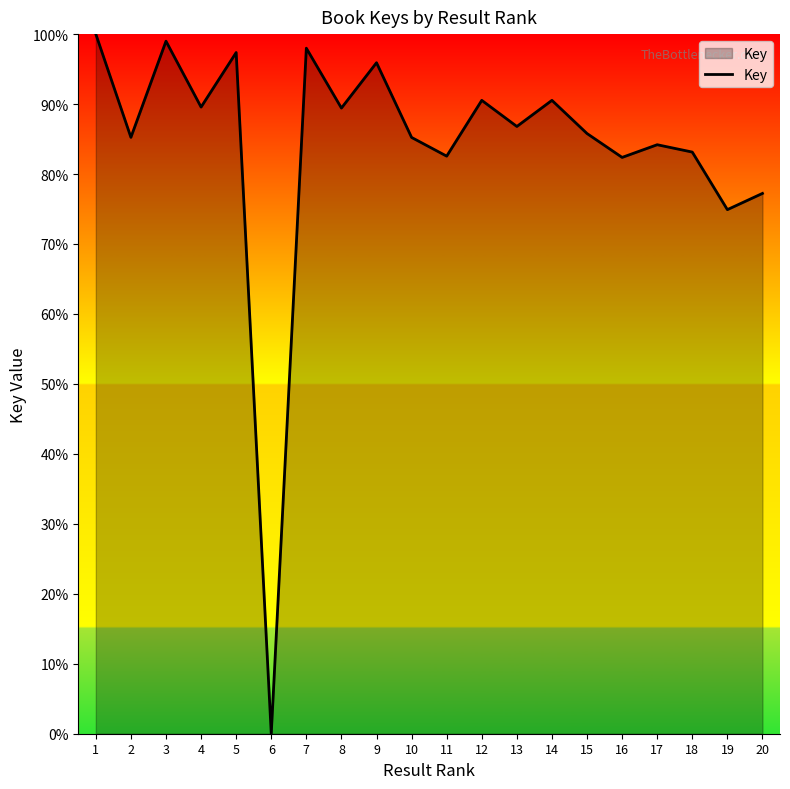

What is the difference between the values at 12 and 13?

3.7